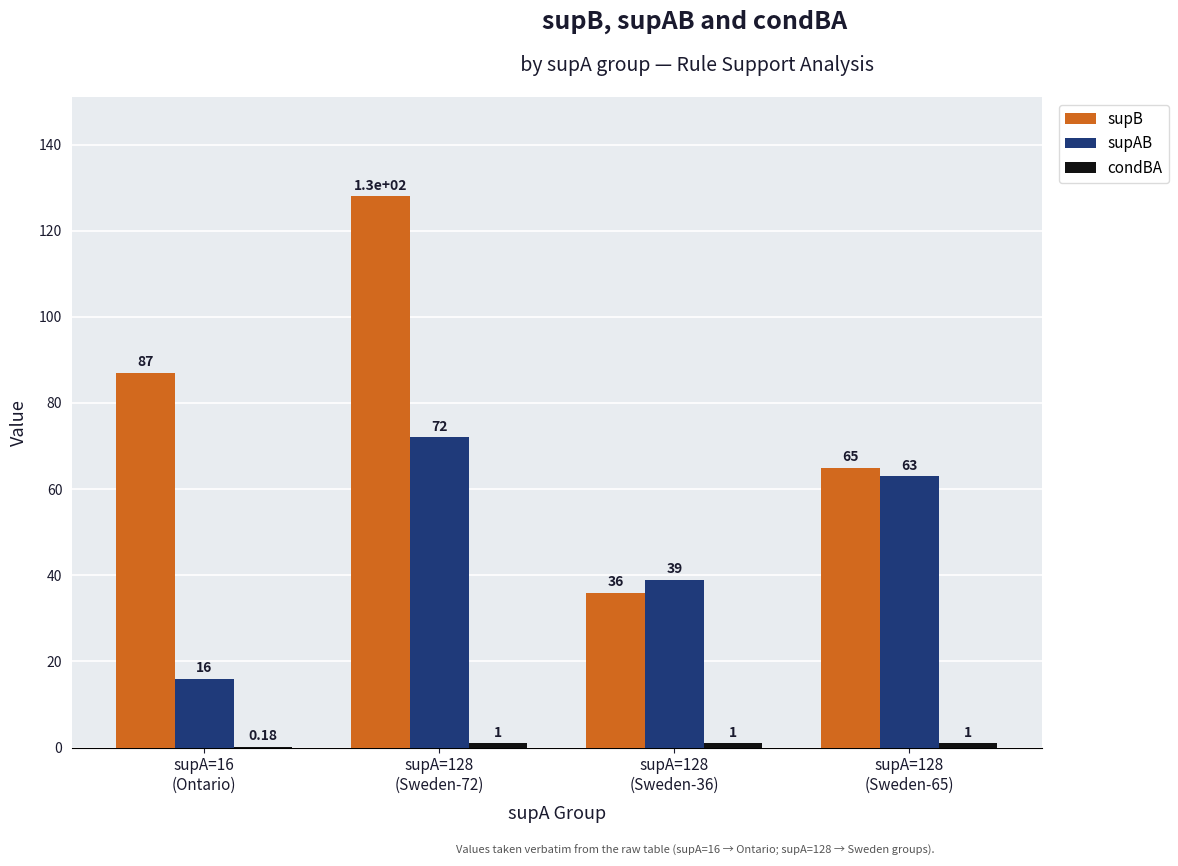

What is the sum of all supB values?

316.0